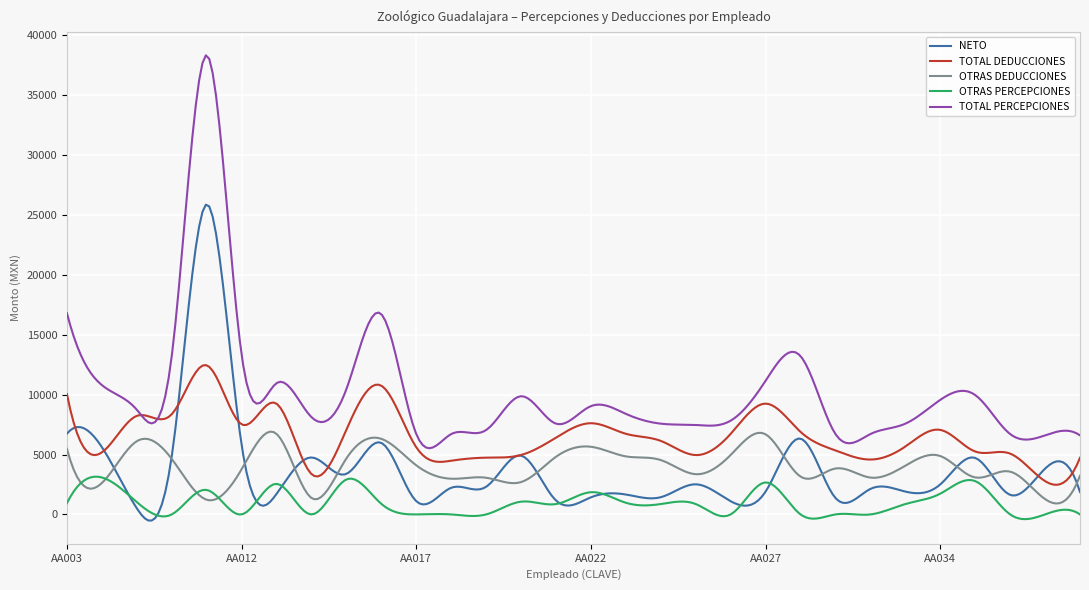

How many intersections are there between NETO and OTRAS PERCEPCIONES?

8